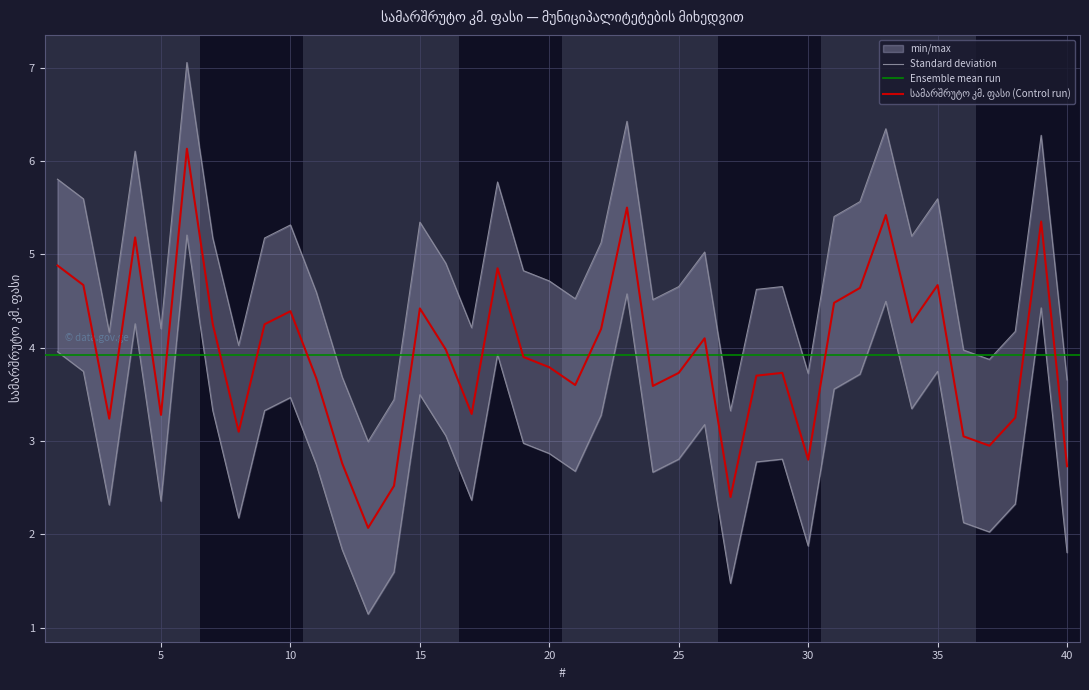

Does the chart display data point markers on the line(s)?

No